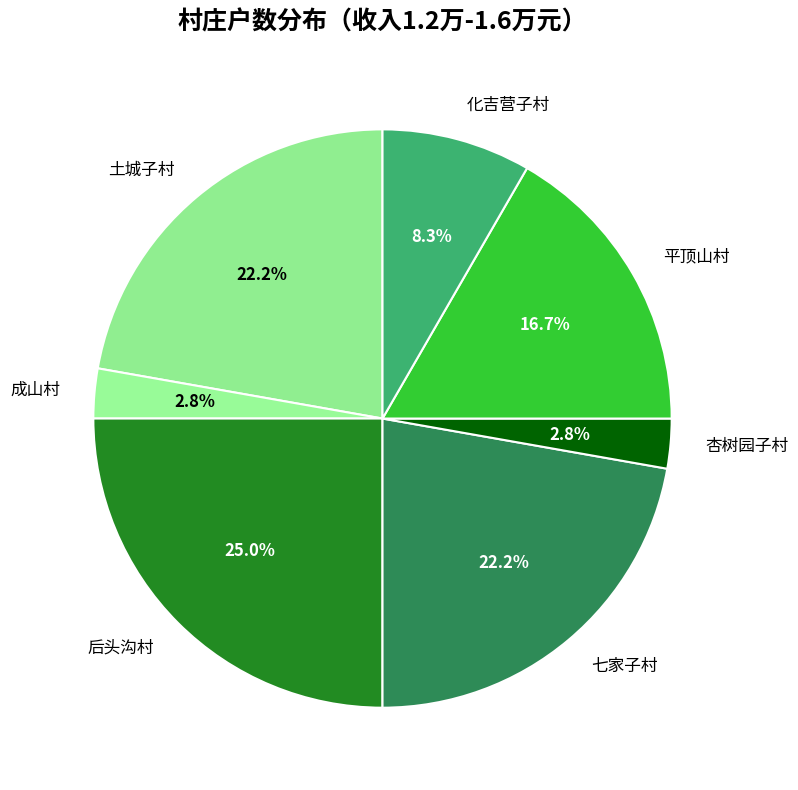

Between 平顶山村 and 成山村, which is larger?

平顶山村